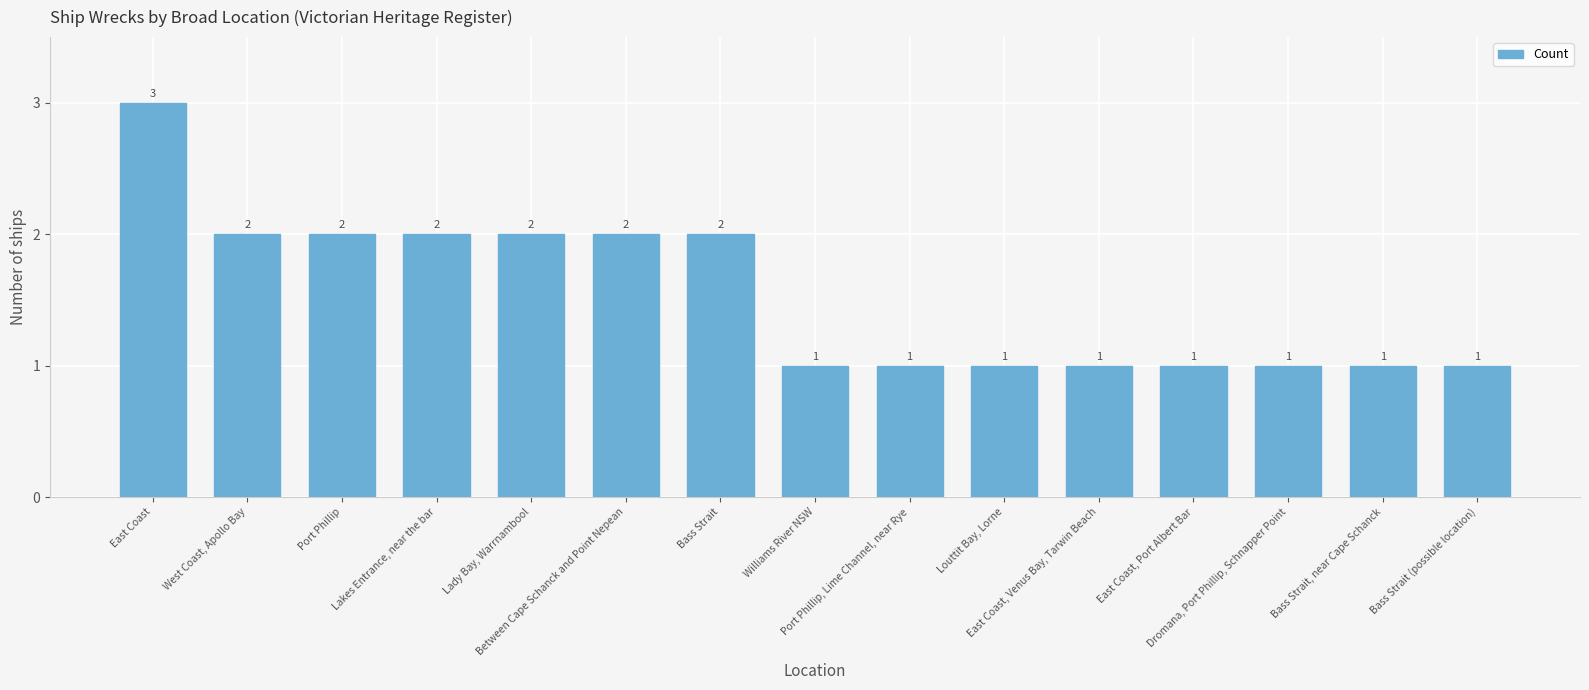

What is the label of the 6th bar from the right?

Louttit Bay, Lorne